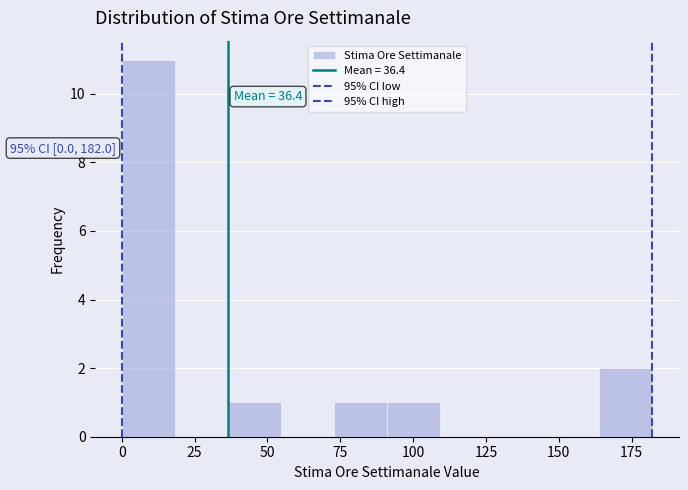

Around what value on the x-axis is the tallest bar? Give the approximate position of its centre, as read against the axis.

10